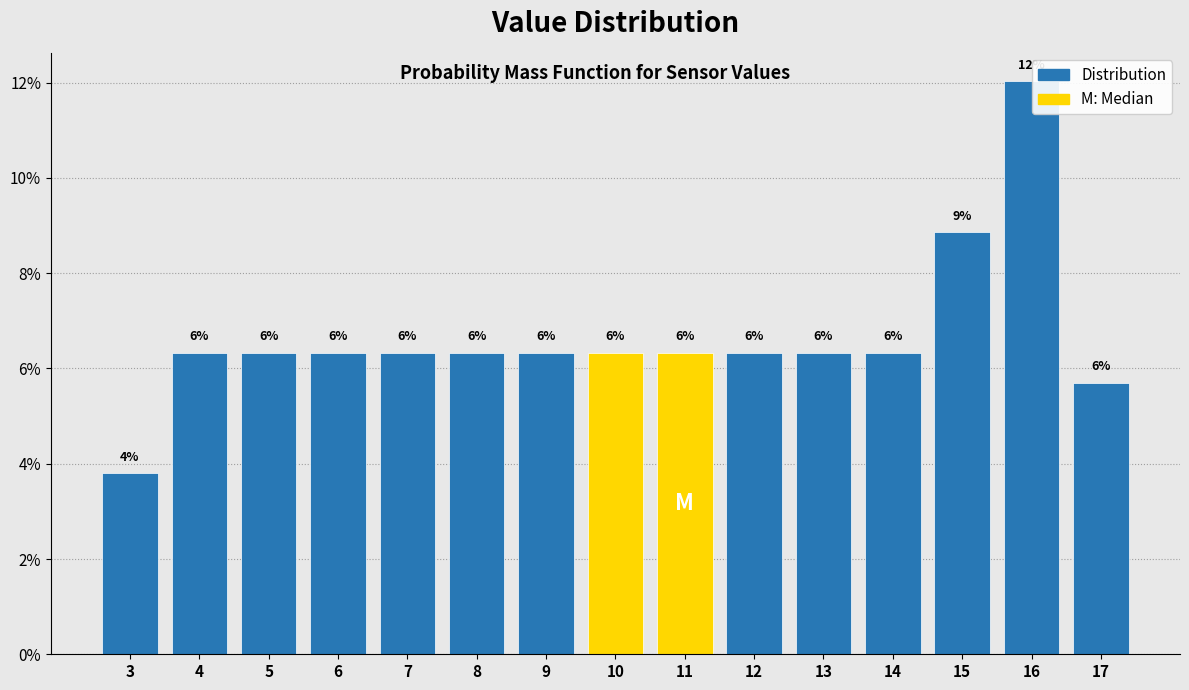

Does the chart contain any negative values?

No